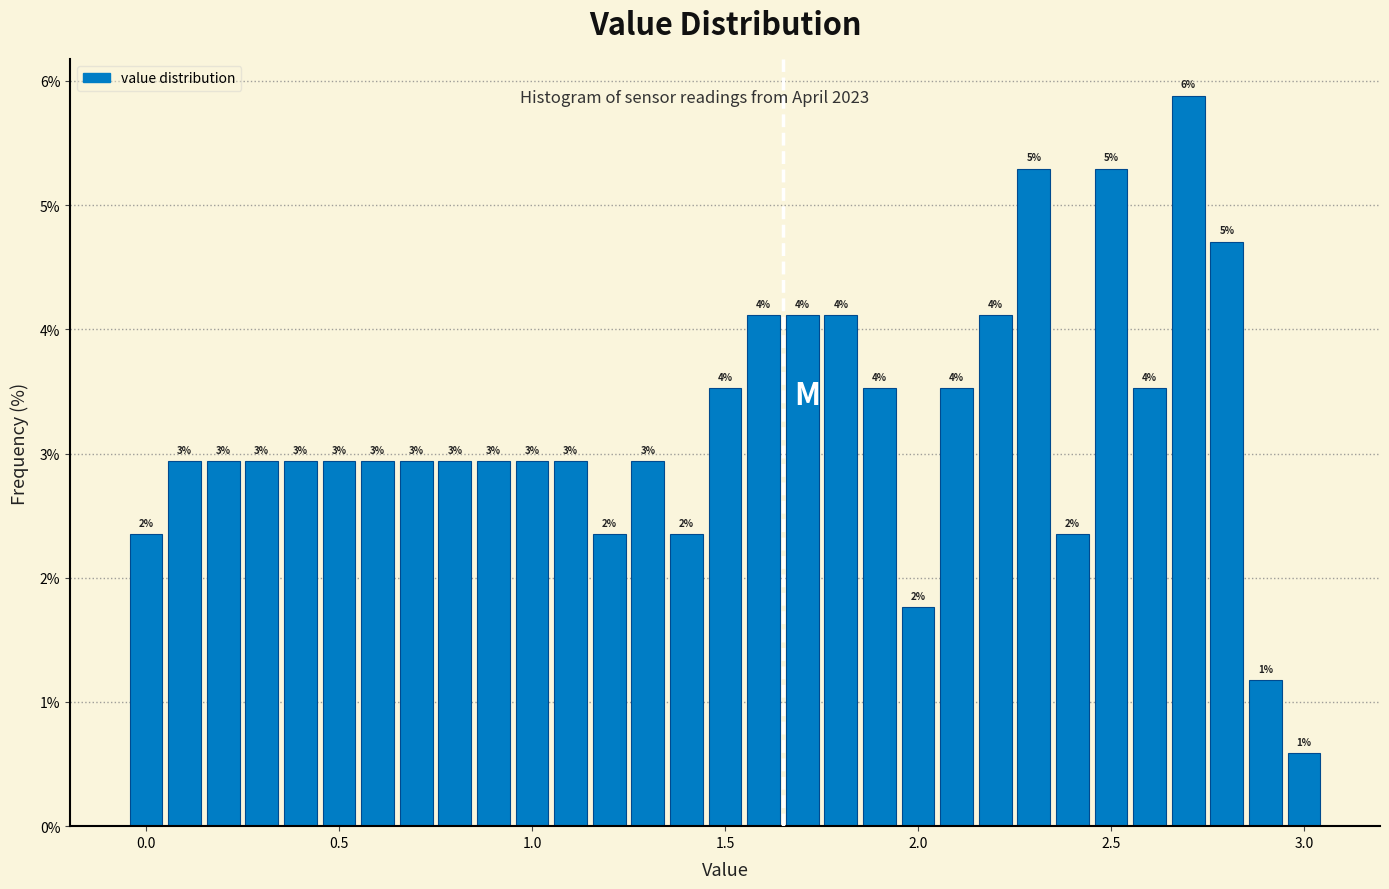

Read against the x-axis, roughly where is the centre of the tallest bar?

2.70